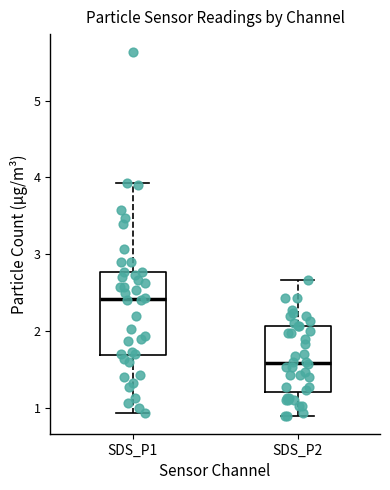

Which box is the tallest, from its lower edge to its upper edge?

SDS_P1